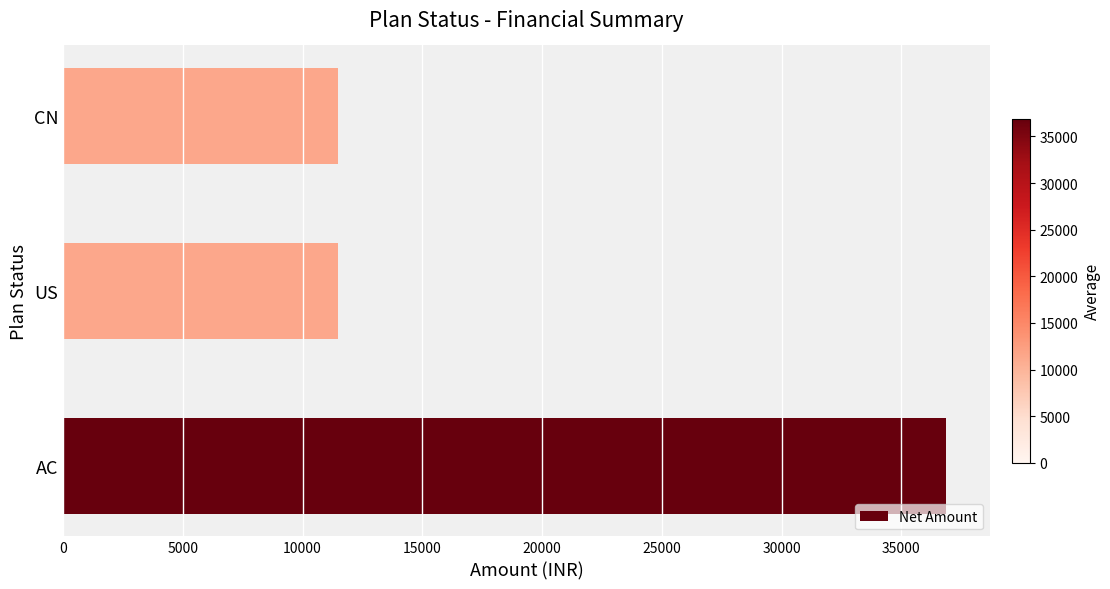

What is the difference between the maximum and minimum values?

25366.9